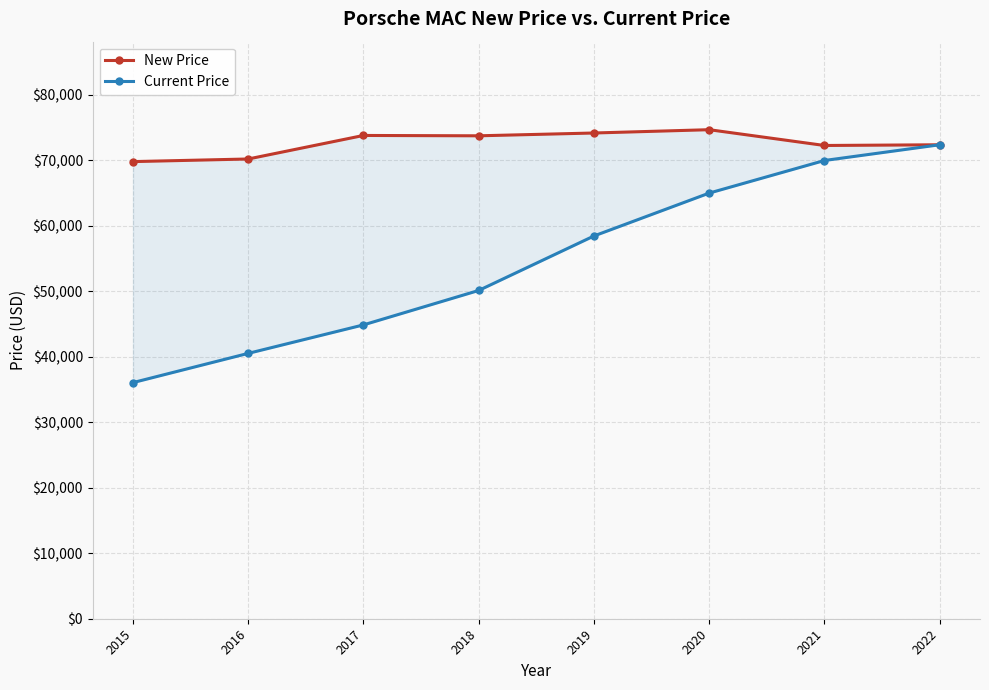

At which category is the sum across all series the highest?

2022